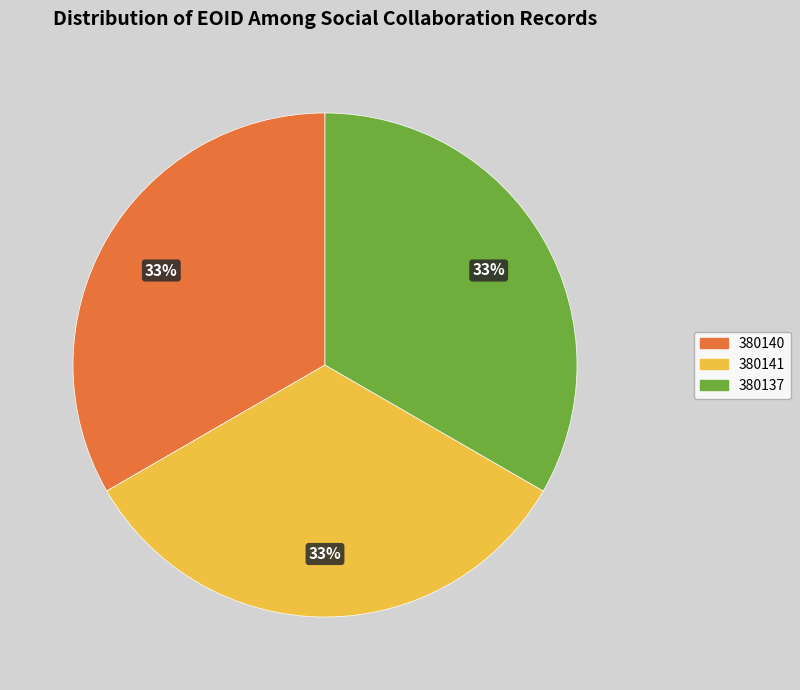

Approximately how many times larger is the value at 380141 compared to 380140?

1.0